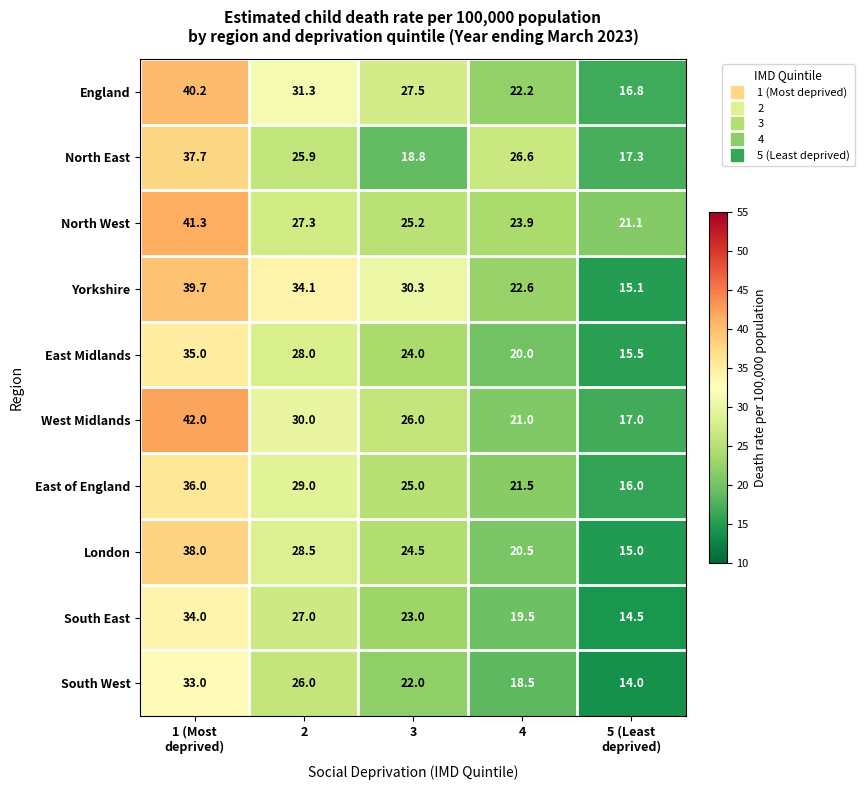

What is the difference between the highest and lowest values at 5 (Least
deprived)?

7.1